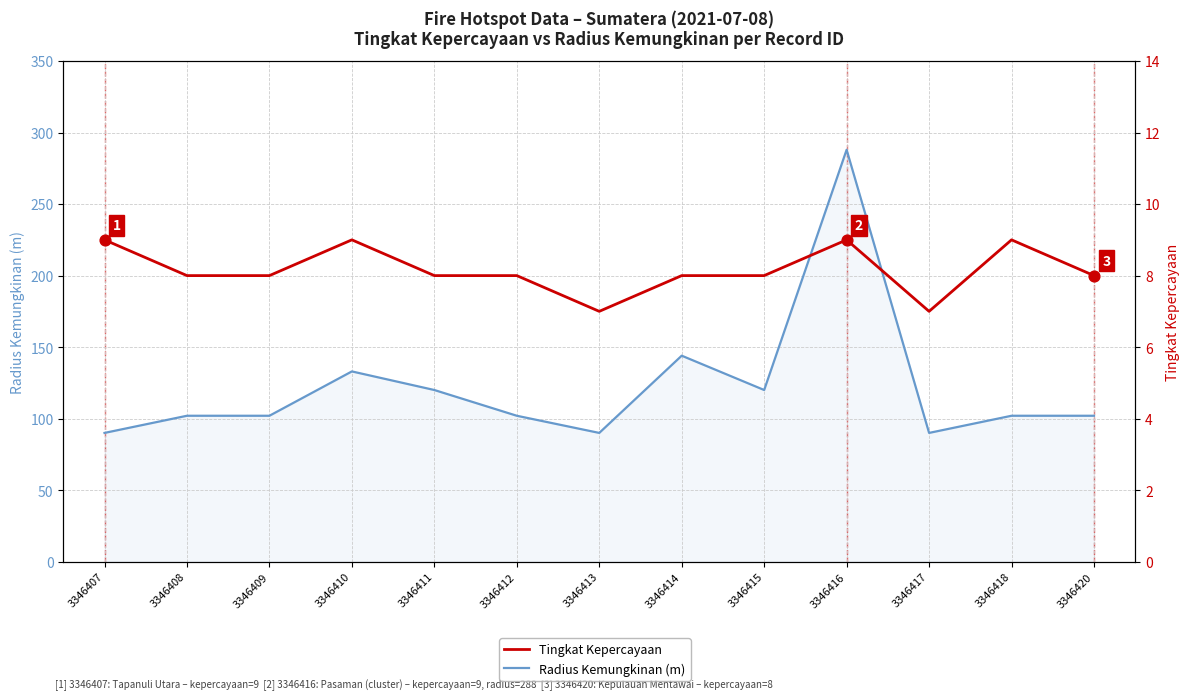

Which series has the widest spread of Y values?

Radius Kemungkinan (m)